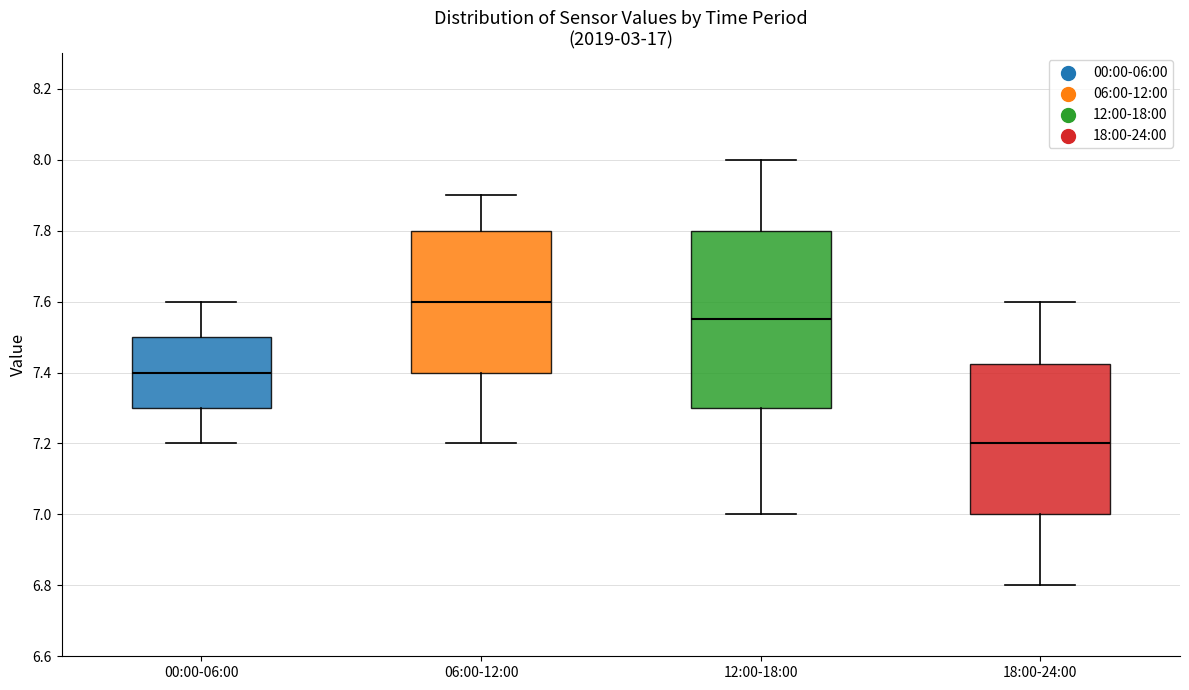

Which box is the tallest, from its lower edge to its upper edge?

12:00-18:00